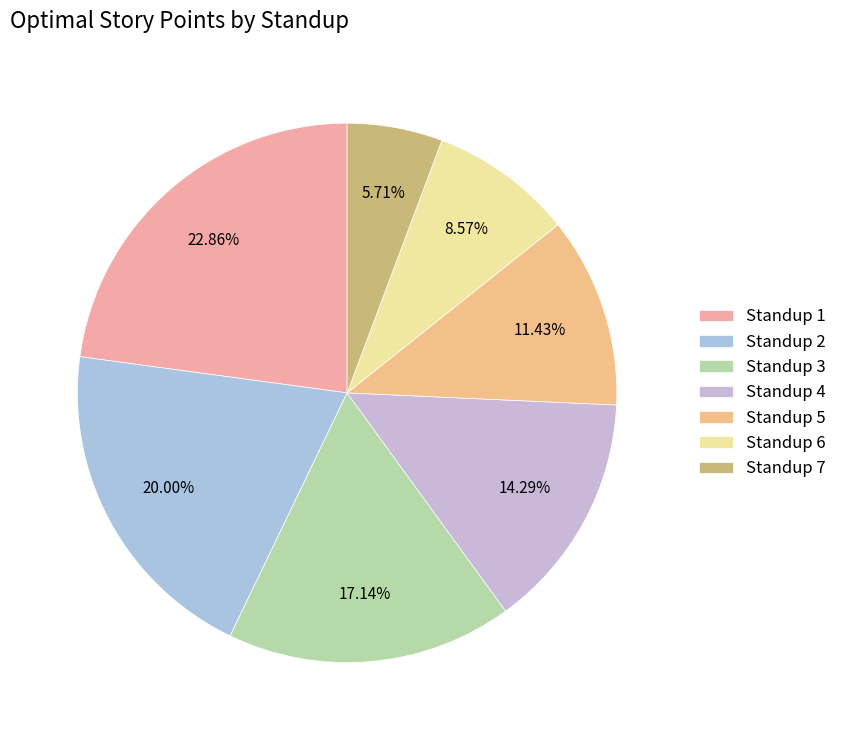

Which slice is the largest?

Standup 1